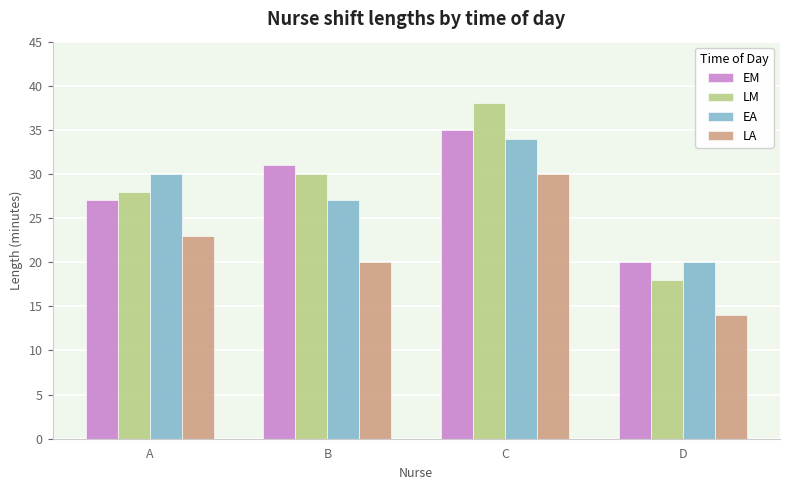

What value does the EA series have at D, to the nearest 5?

20